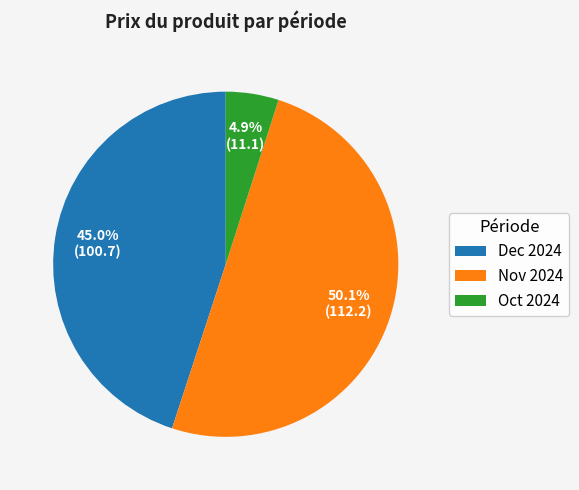

What is the largest slice in the pie chart?

Nov 2024